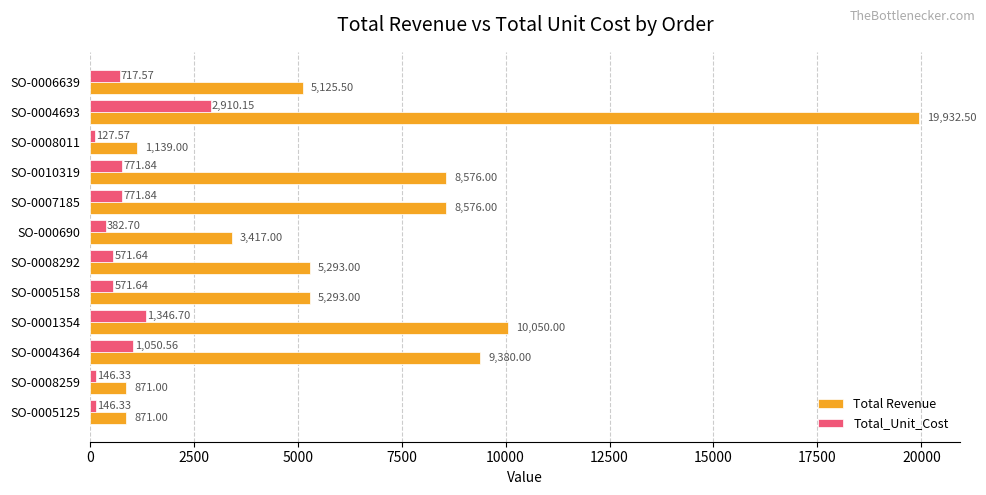

Rank the series at SO-0005158 from highest to lowest value.

Total Revenue, Total_Unit_Cost